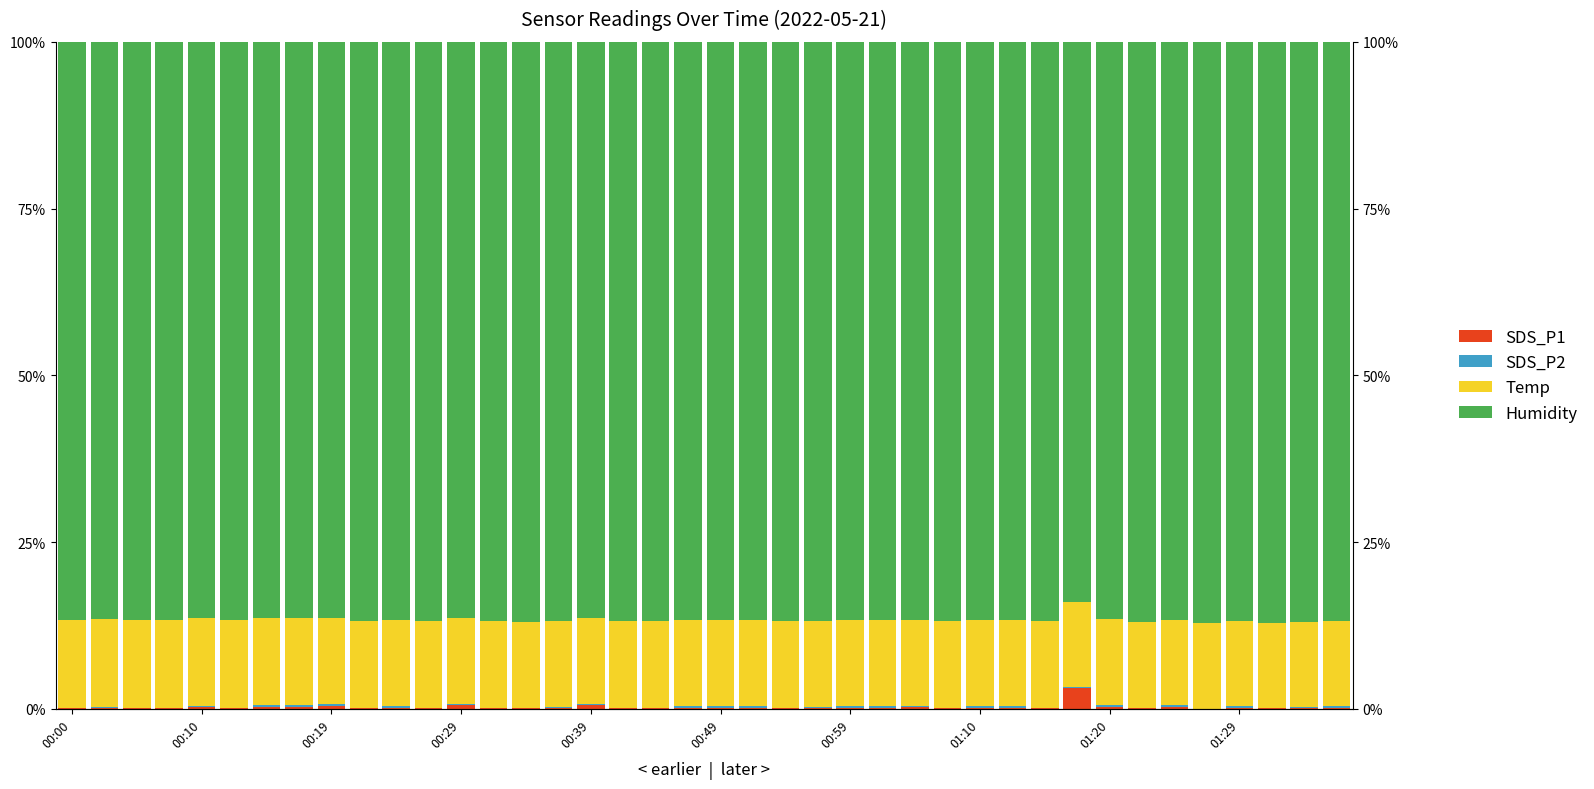

Is the value of SDS_P2 at 01:10 greater than the value of Temp at 35?

No